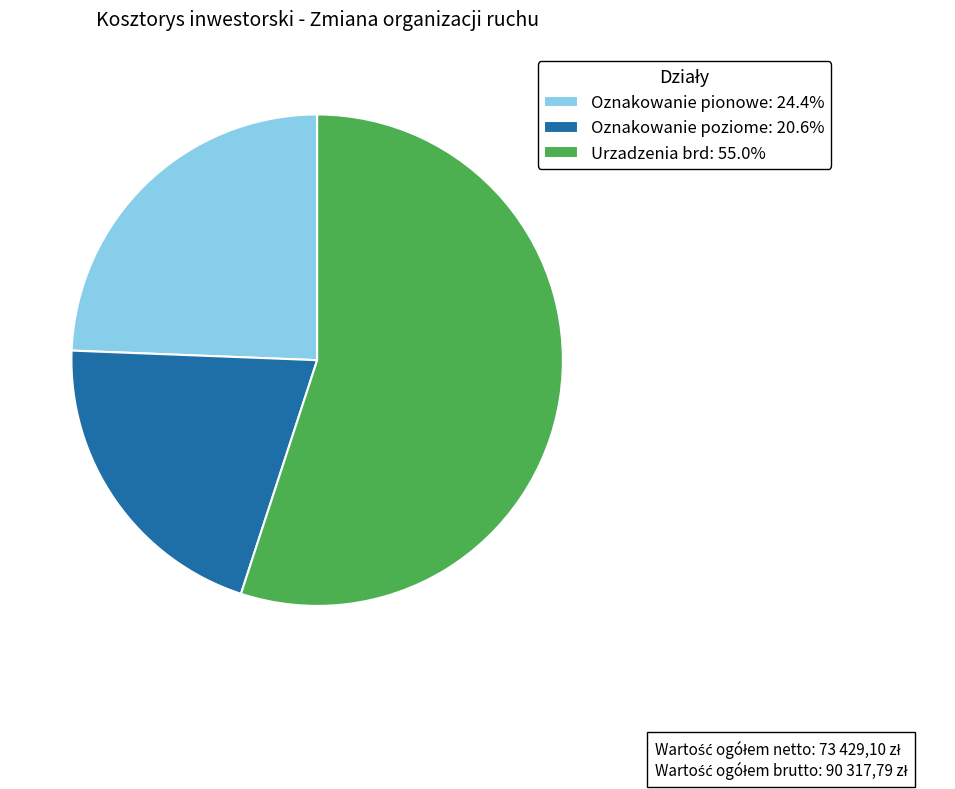

What is the majority slice?

Urzadzenia brd